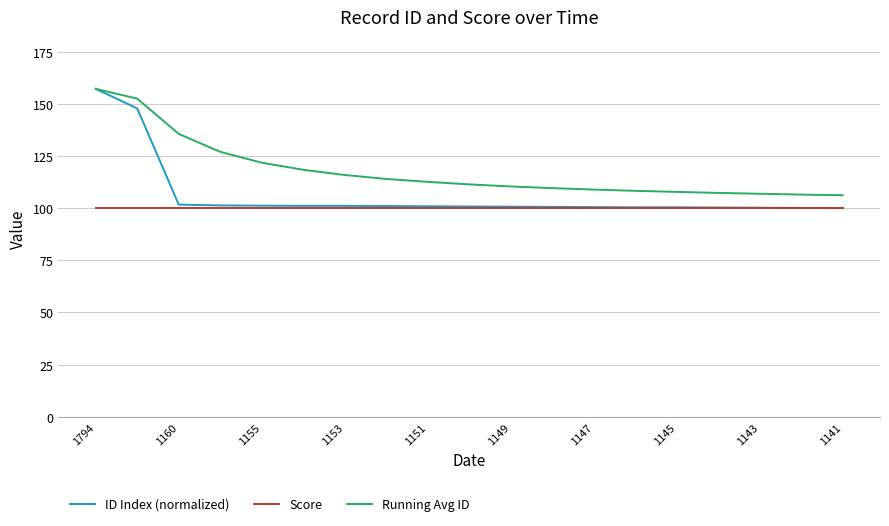

True or false: Running Avg ID and Score intersect in this chart.

False